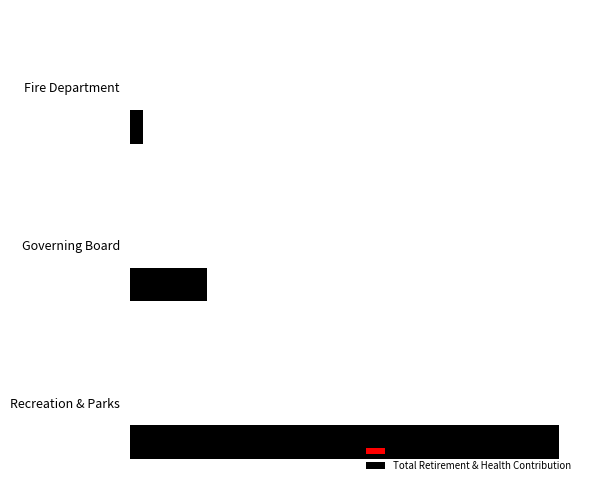

How many bars are there in total?

9